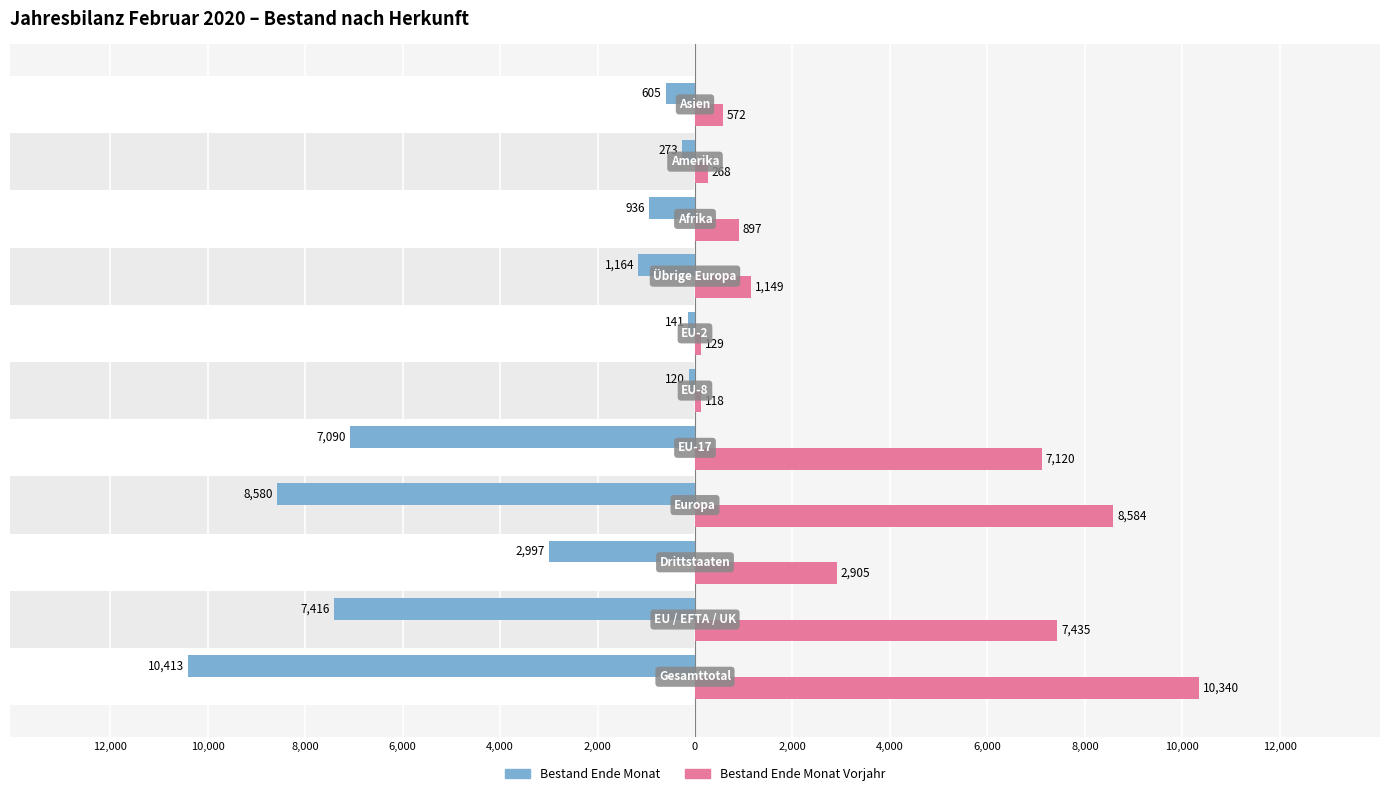

How many bars are there in total?

22